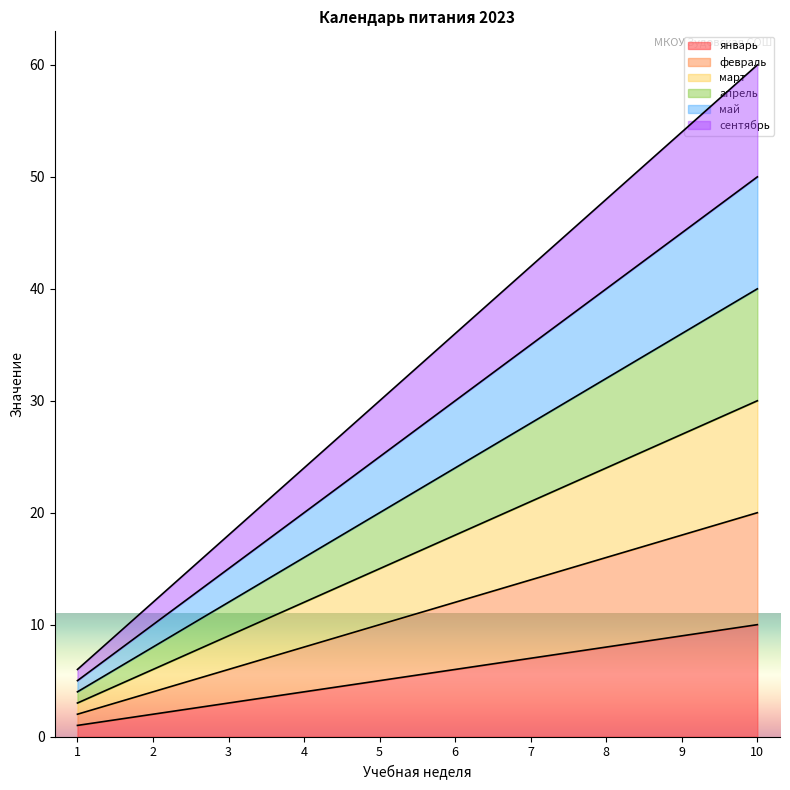

Reading left to right, what are all the values shown in this chart?

январь: 1	2	3	4	5	6	7	8	9	10
февраль: 2	4	6	8	10	12	14	16	18	20
март: 3	6	9	12	15	18	21	24	27	30
апрель: 4	8	12	16	20	24	28	32	36	40
май: 5	10	15	20	25	30	35	40	45	50
сентябрь: 6	12	18	24	30	36	42	48	54	60